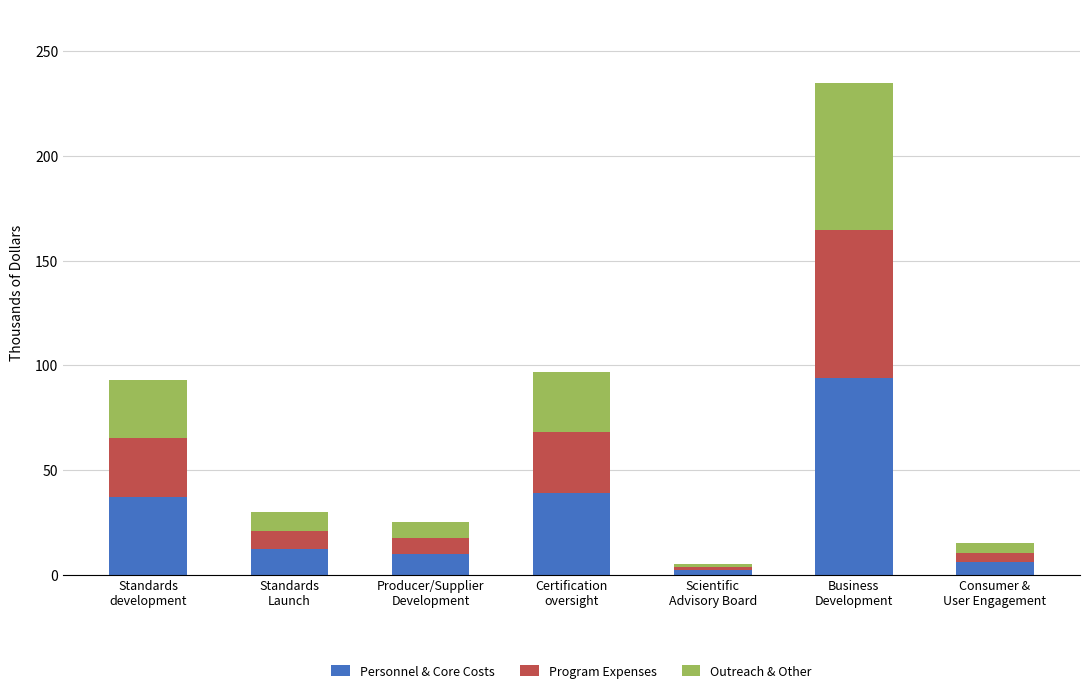

Are the bars horizontal?

No